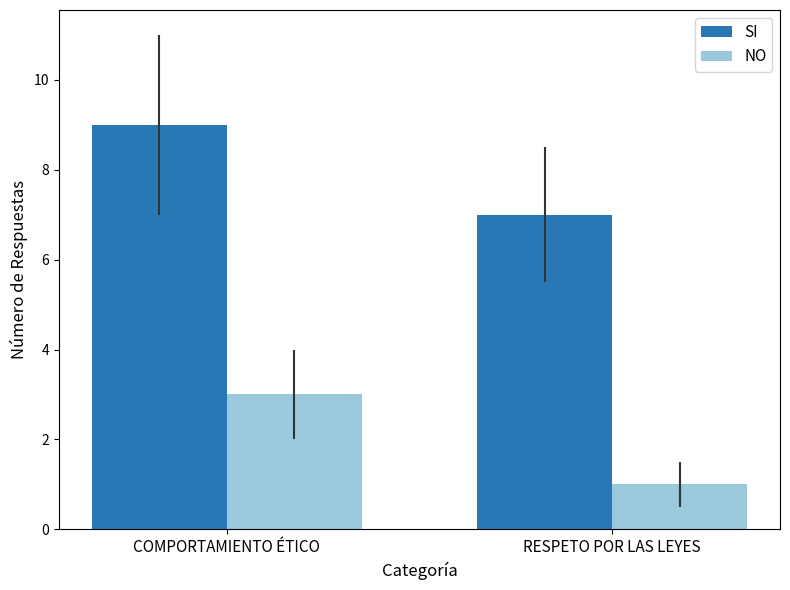

What is the difference between the highest and lowest values at COMPORTAMIENTO ÉTICO?

6